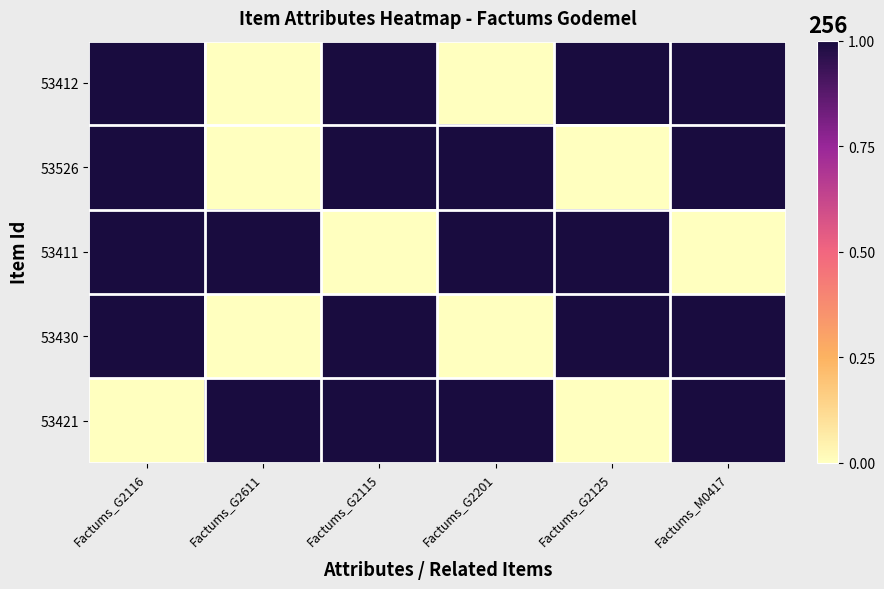

How many data points does each series have?

6